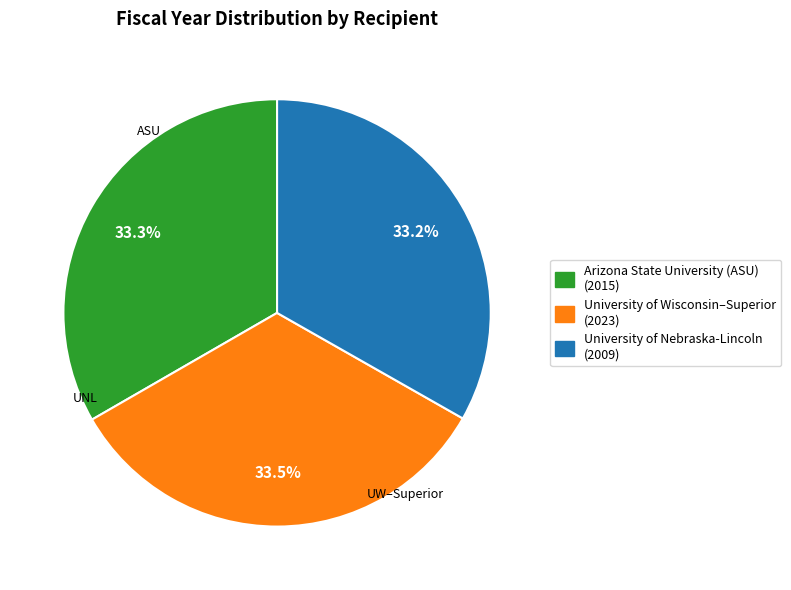

Is there a majority slice in this chart?

No